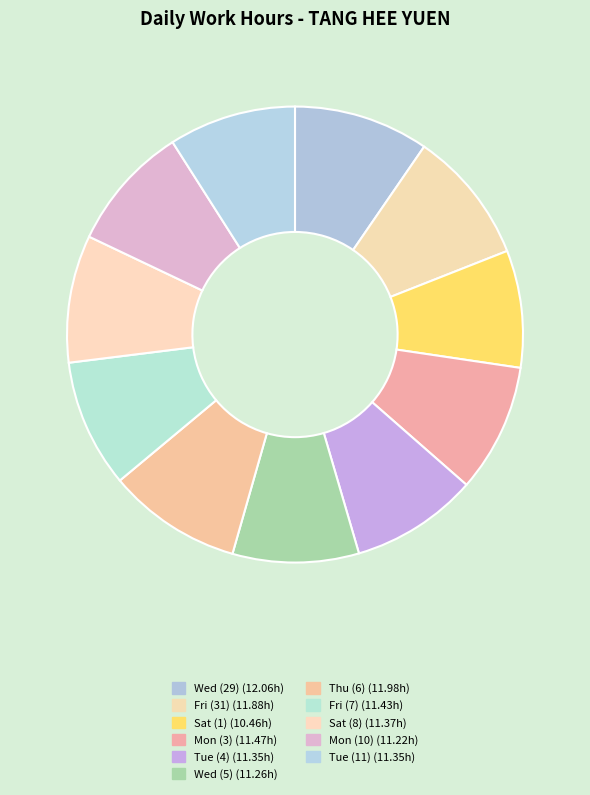

Approximately how many times larger is the value at Fri (7) compared to Mon (3)?

1.0